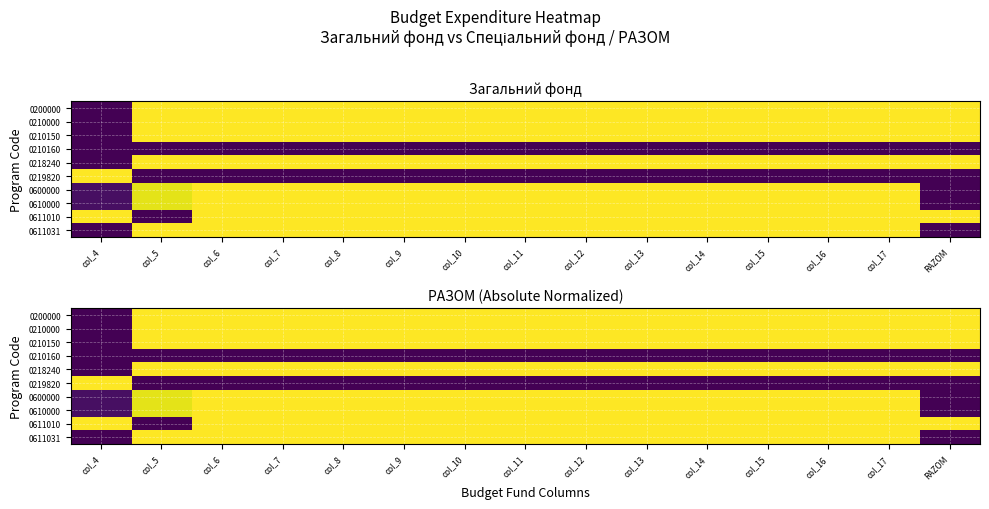

What is the difference between the maximum and minimum values in the 0600000 series?

1.0